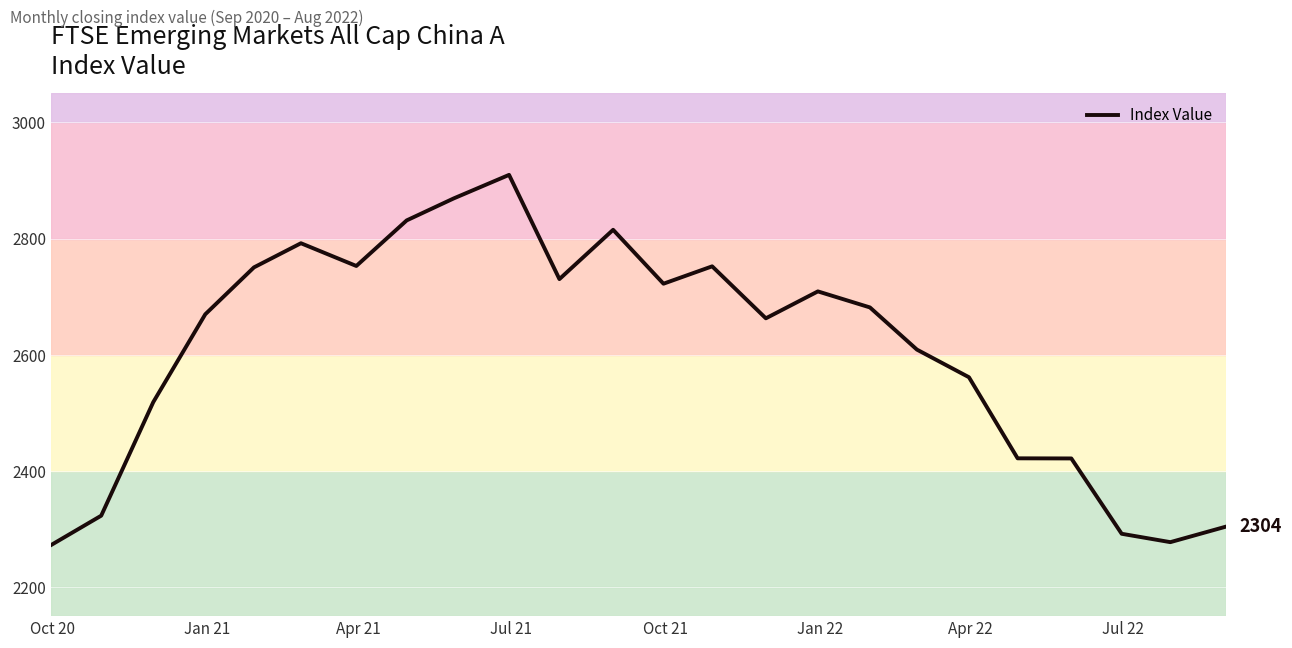

What is the smallest value displayed?

2272.2